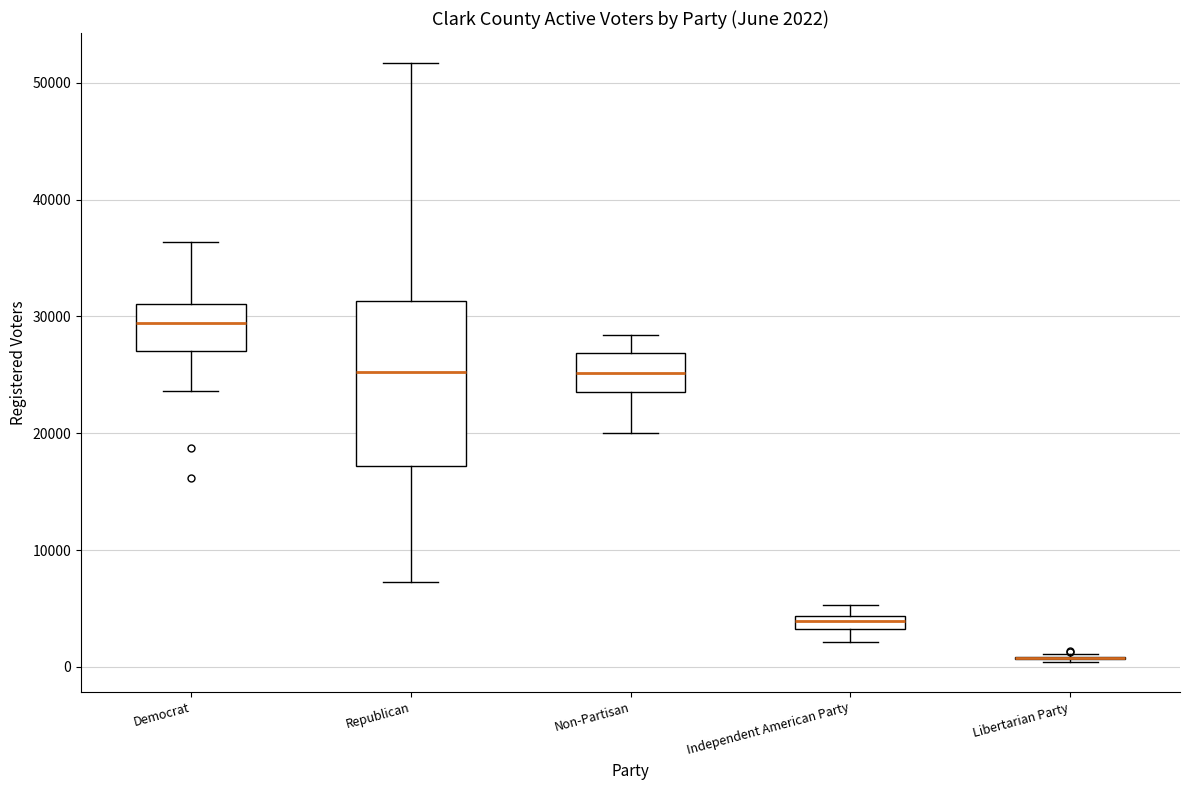

Comparing the boxes themselves (not the whiskers), which one is the tallest?

Republican